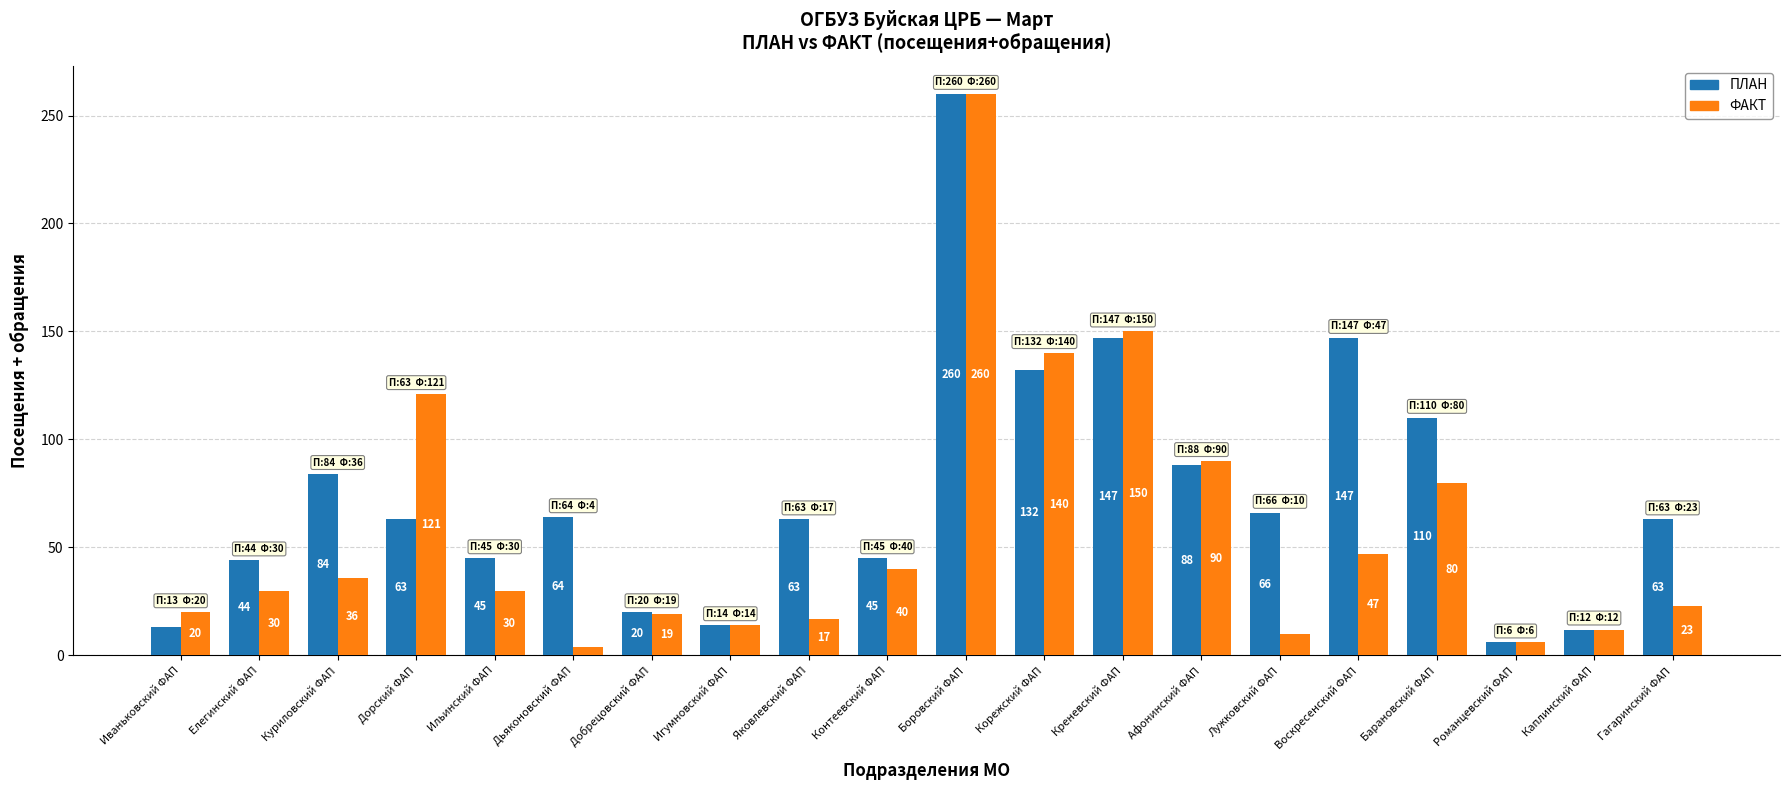

What is the difference between the maximum and minimum values in the ФАКТ series?

256